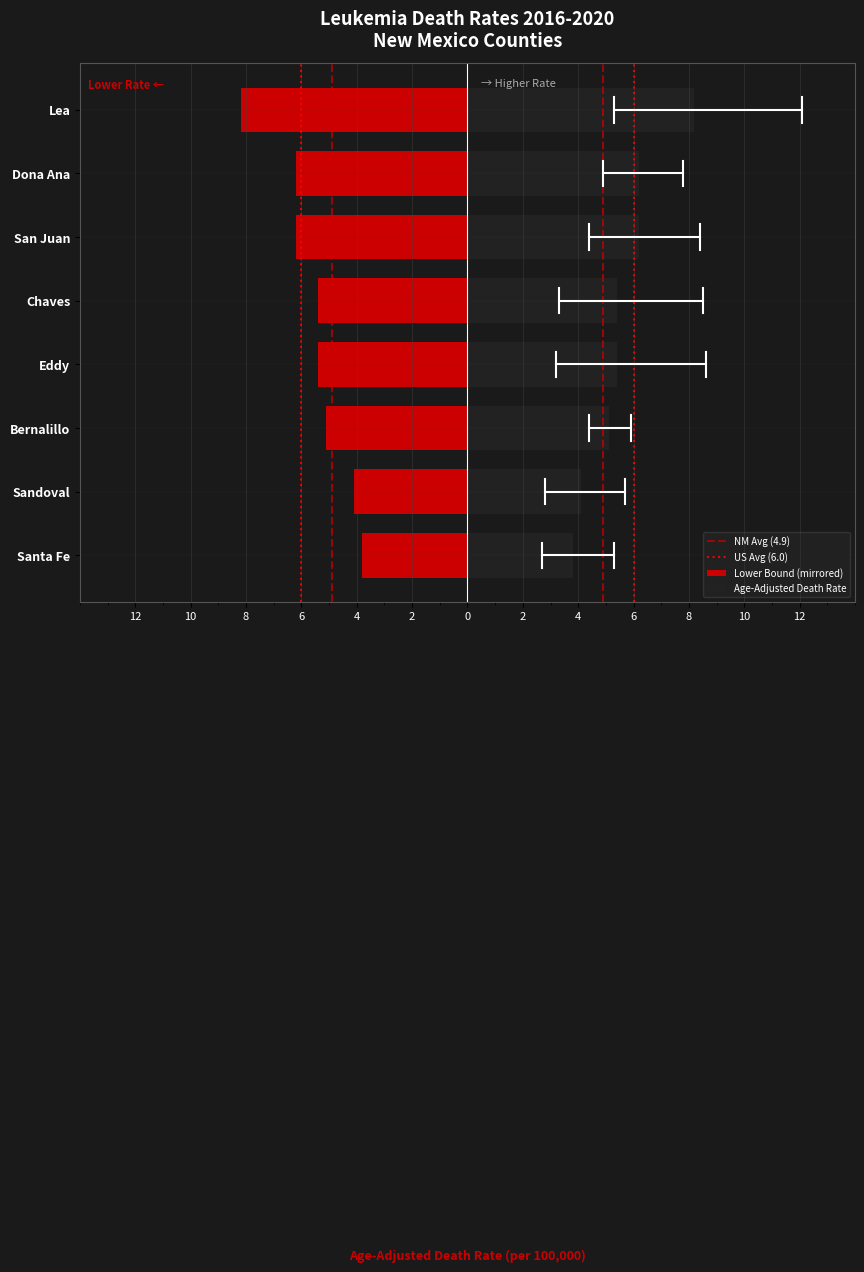

What is the total value across all series at Sandoval County?

12.6